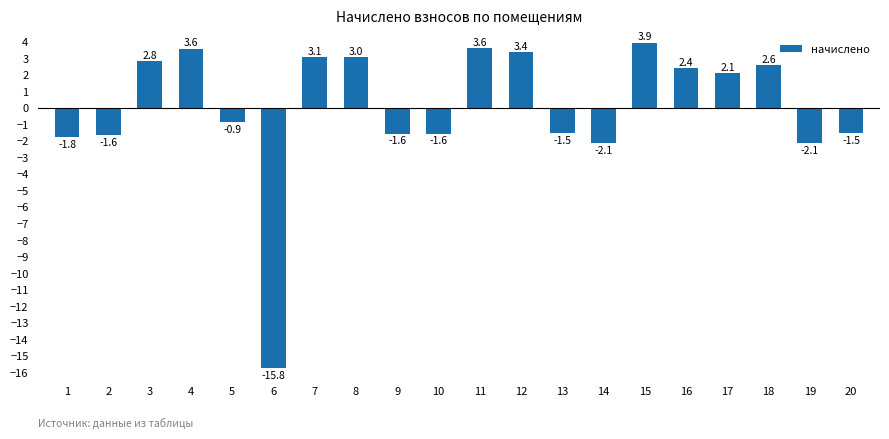

What is the difference between the second highest and second lowest values?

5.7